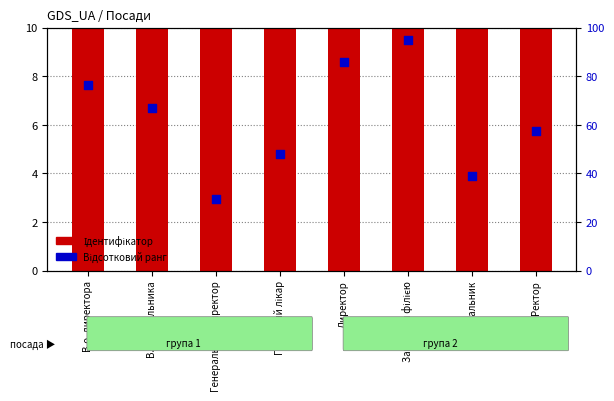

Which series contains the highest Y value?

Відсотковий ранг